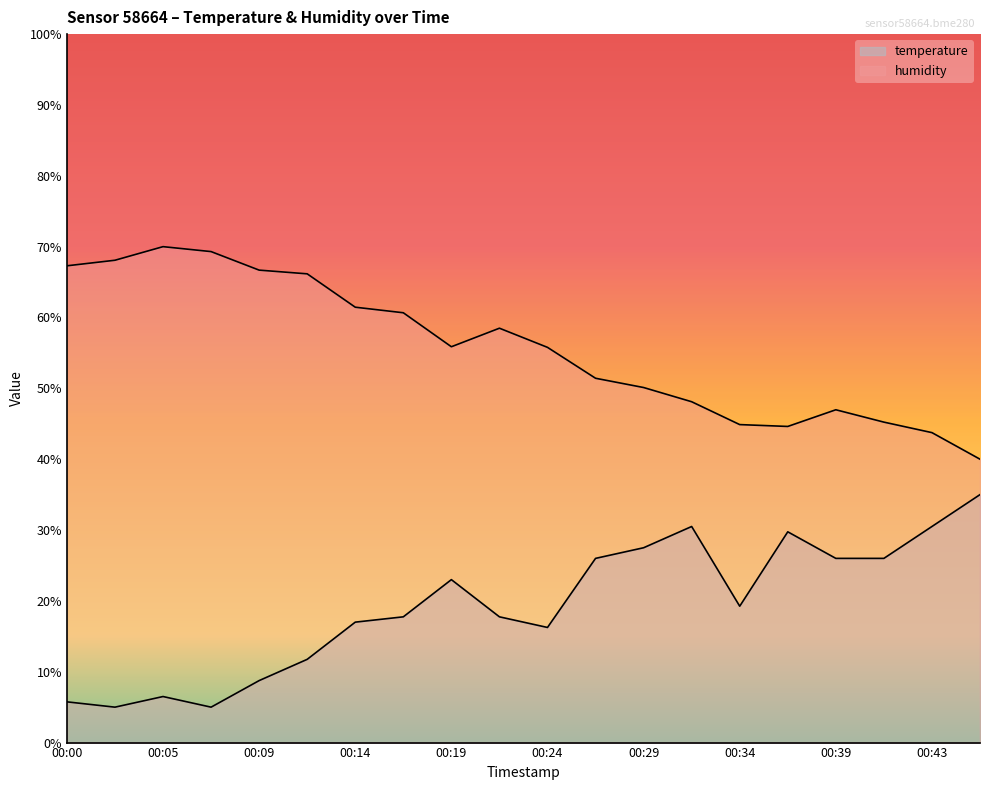

What is the difference between the second highest and minimum values in the humidity series?

29.3